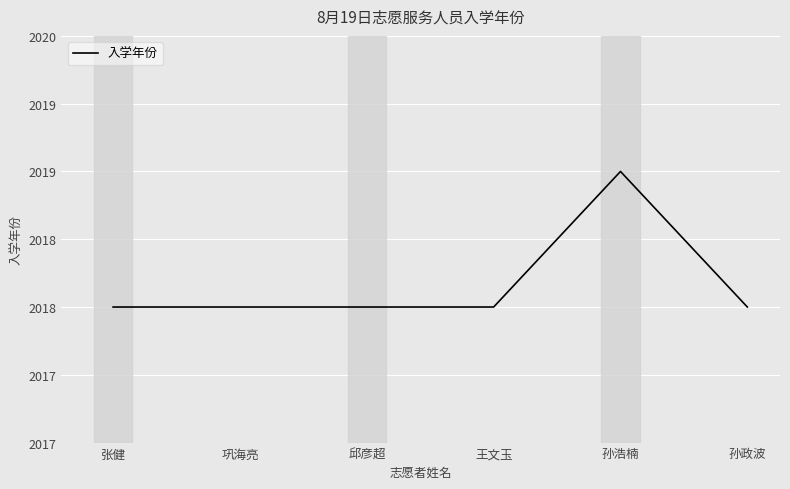

Which has a higher value, 孙浩楠 or 王文玉?

孙浩楠